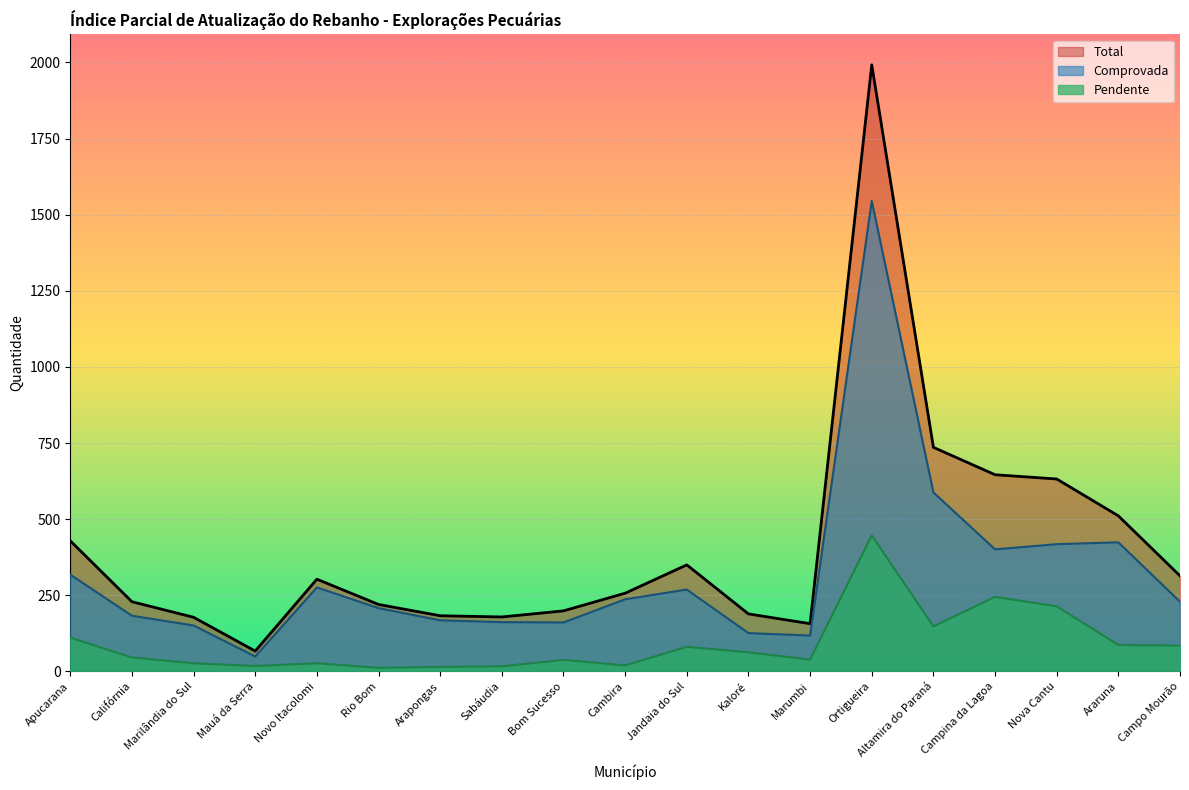

Reading left to right, what are all the values shown in this chart?

Total (line): Apucarana=429	Califórnia=229	Marilândia do Sul=178	Mauá da Serra=67	Novo Itacolomi=303	Rio Bom=220	Arapongas=183	Sabáudia=179	Bom Sucesso=199	Cambira=257	Jandaia do Sul=350	Kaloré=189	Marumbi=157	Ortigueira=1992	Altamira do Paraná=736	Campina da Lagoa=646	Nova Cantu=632	Araruna=511	Campo Mourão=314
Comprovada (line): Apucarana=318	Califórnia=183	Marilândia do Sul=151	Mauá da Serra=49	Novo Itacolomi=276	Rio Bom=208	Arapongas=168	Sabáudia=162	Bom Sucesso=161	Cambira=237	Jandaia do Sul=269	Kaloré=126	Marumbi=118	Ortigueira=1545	Altamira do Paraná=588	Campina da Lagoa=401	Nova Cantu=418	Araruna=424	Campo Mourão=229
Pendente (line): Apucarana=111	Califórnia=46	Marilândia do Sul=27	Mauá da Serra=18	Novo Itacolomi=27	Rio Bom=12	Arapongas=15	Sabáudia=17	Bom Sucesso=38	Cambira=20	Jandaia do Sul=81	Kaloré=63	Marumbi=39	Ortigueira=447	Altamira do Paraná=148	Campina da Lagoa=245	Nova Cantu=214	Araruna=87	Campo Mourão=85